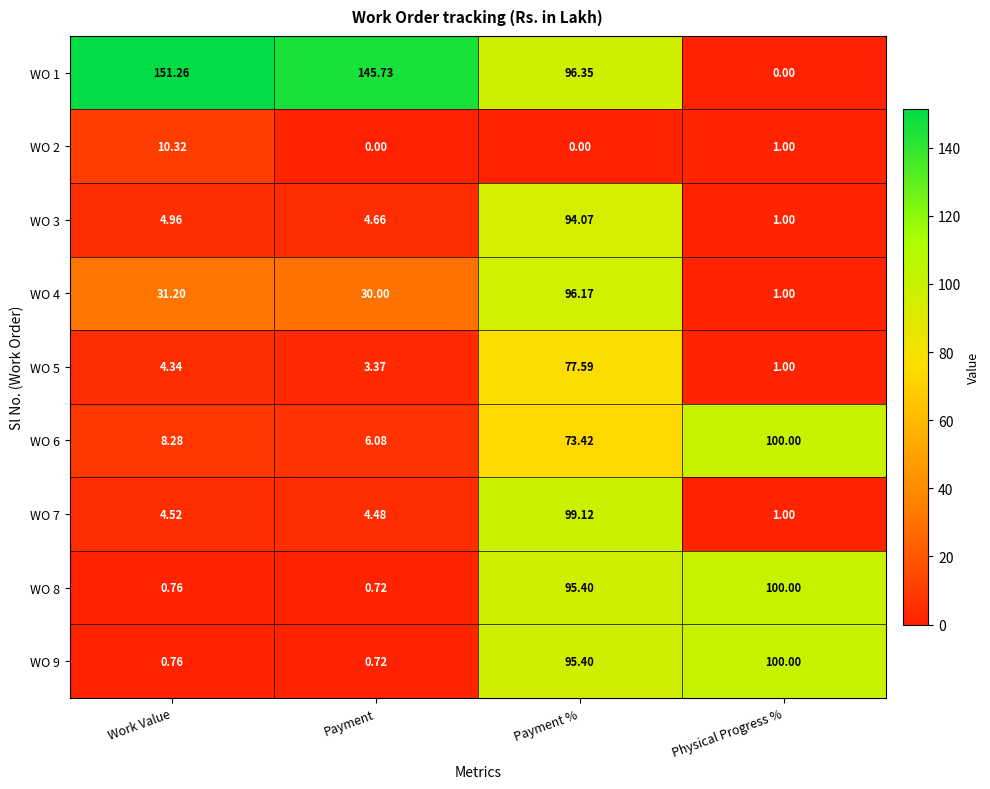

Rank the categories by WO 6 value from highest to lowest.

Physical Progress %, Payment %, Work Value, Payment